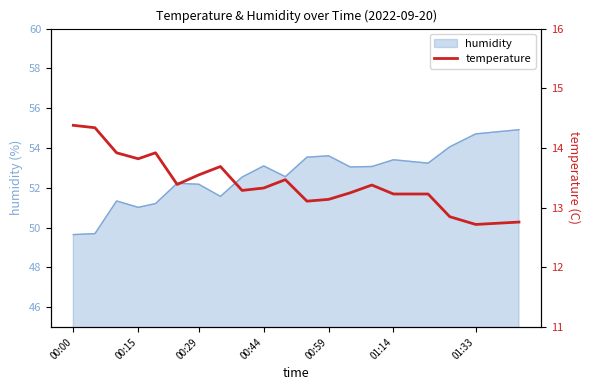

What is the value of the 11th point from the left?

13.5